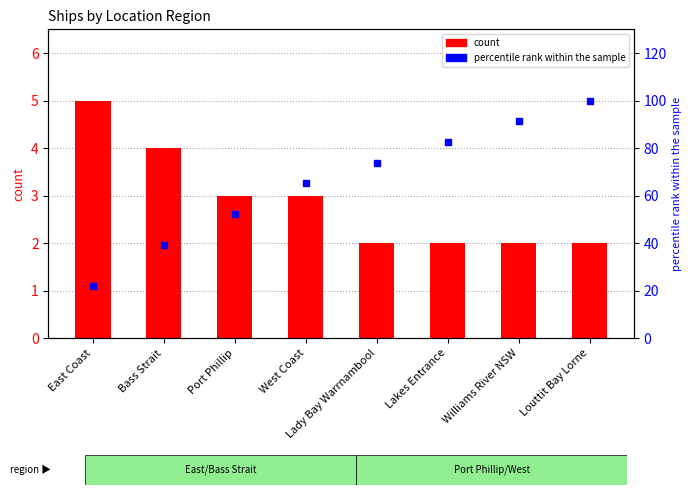

List the series in order of their overall mean, lowest first.

count, percentile rank within the sample